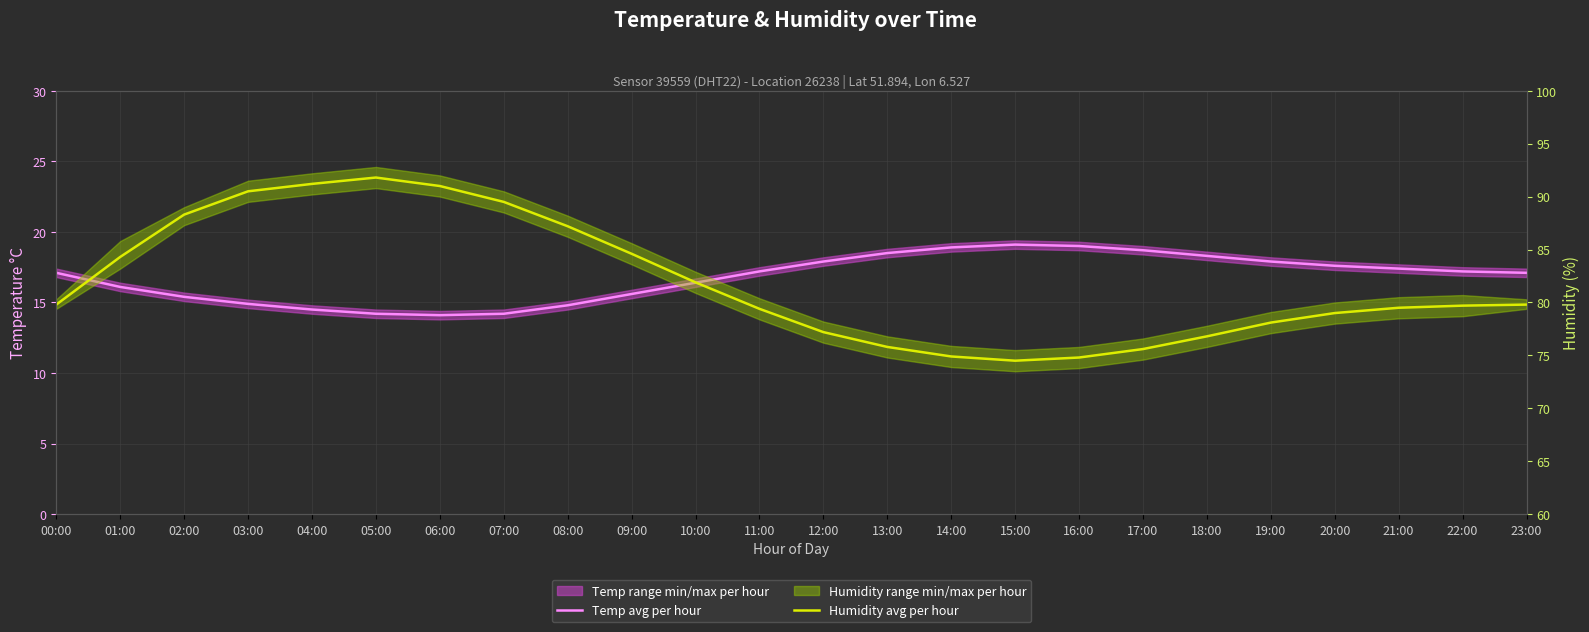

What is the value of the Humidity avg per hour point at the 8th from the left?

89.5